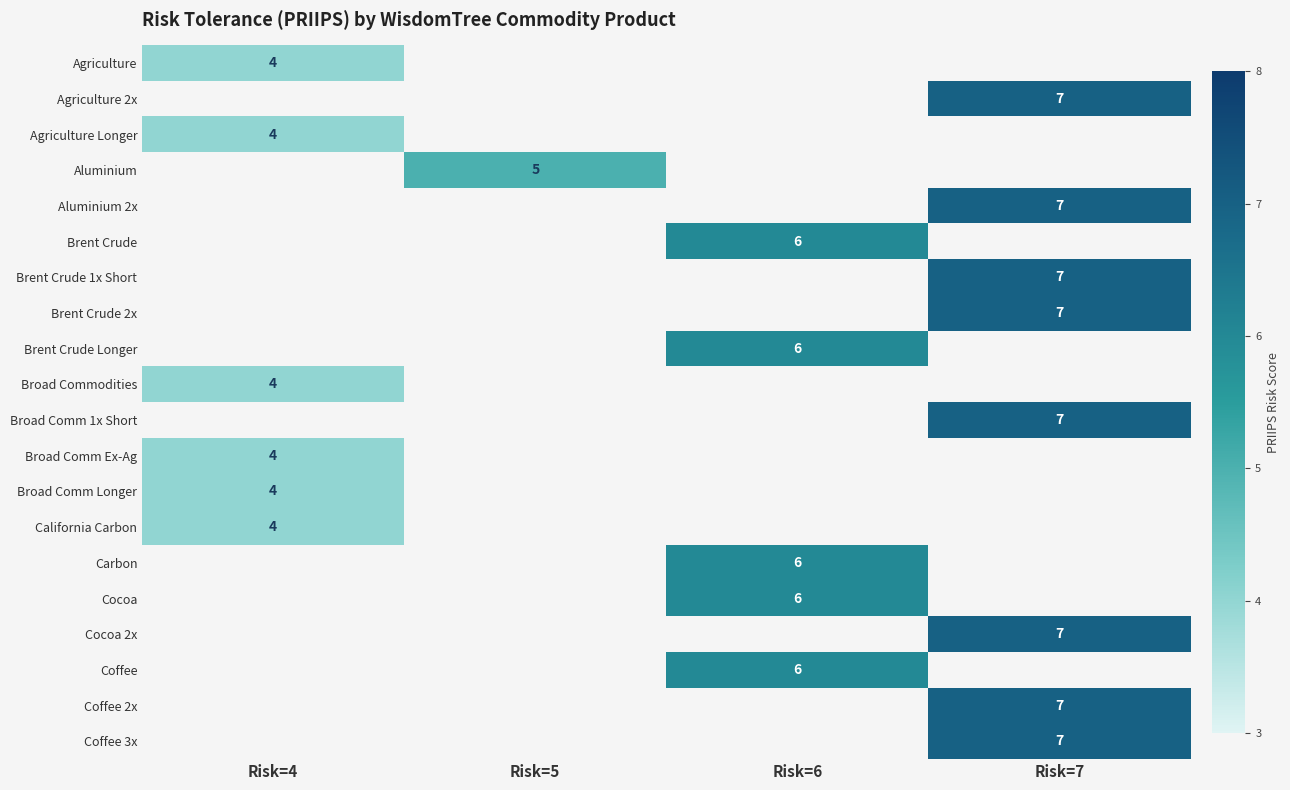

Which label corresponds to the largest value in the chart?

Risk=7